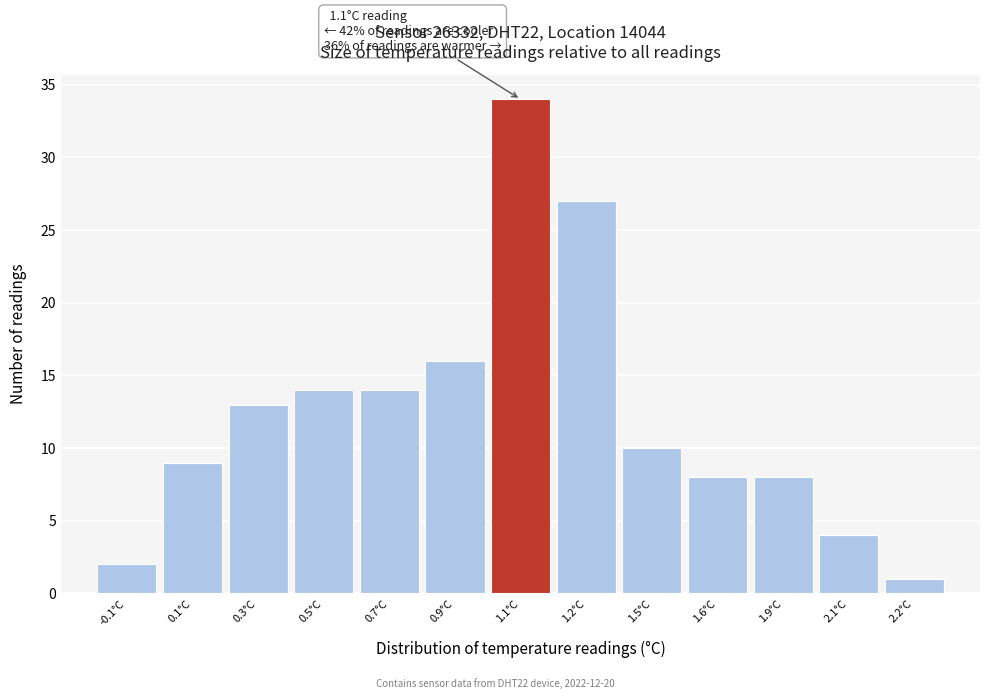

Reading left to right, what are all the values shown in this chart?

-0.1°C=2	0.1°C=9	0.3°C=13	0.5°C=14	0.7°C=14	0.9°C=16	1.1°C=34	1.2°C=27	1.5°C=10	1.6°C=8	1.9°C=8	2.1°C=4	2.2°C=1